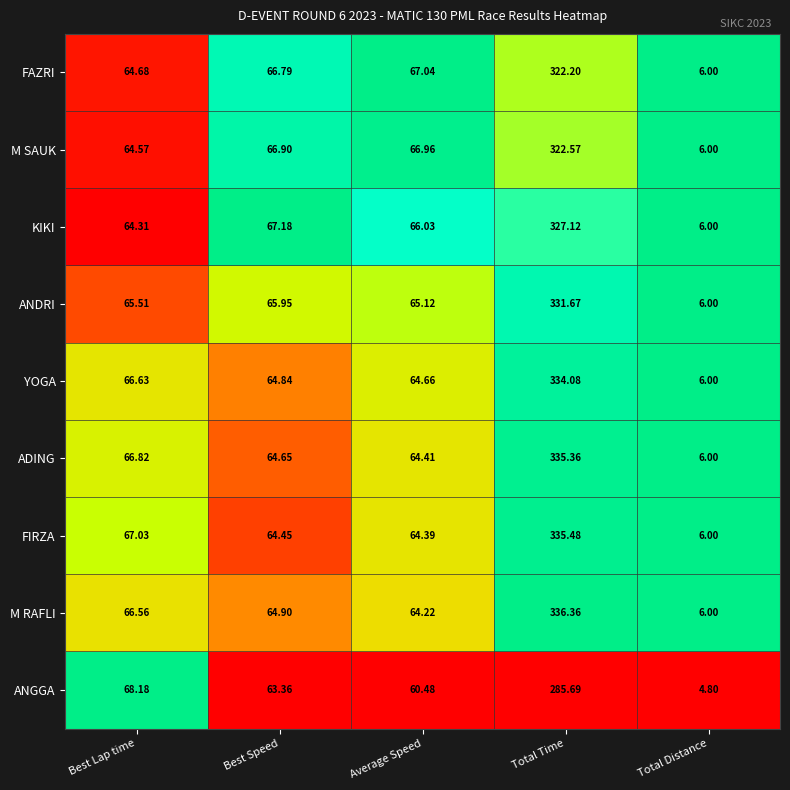

Which series has the widest spread of values?

M RAFLI